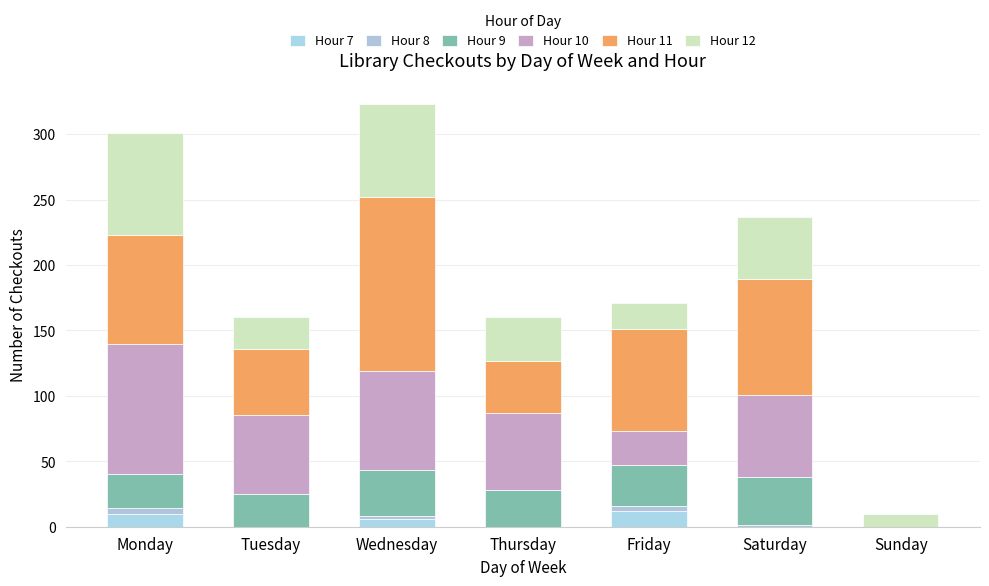

Does the chart contain stacked bars?

Yes